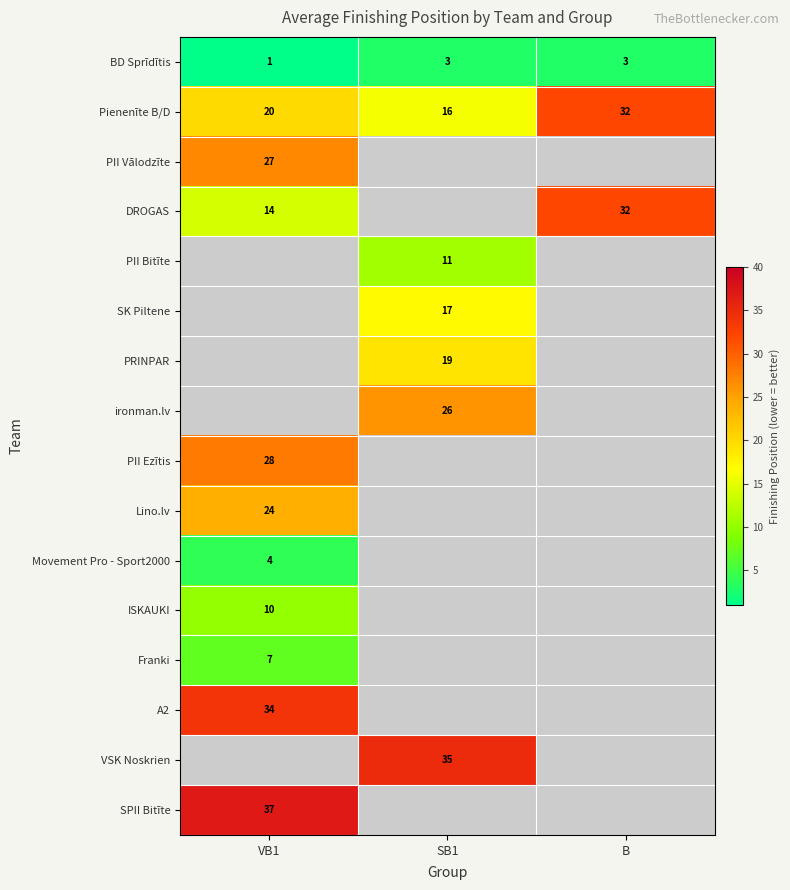

Is the value of PII Bitīte at SB1 greater than the value of Lino.lv at VB1?

No